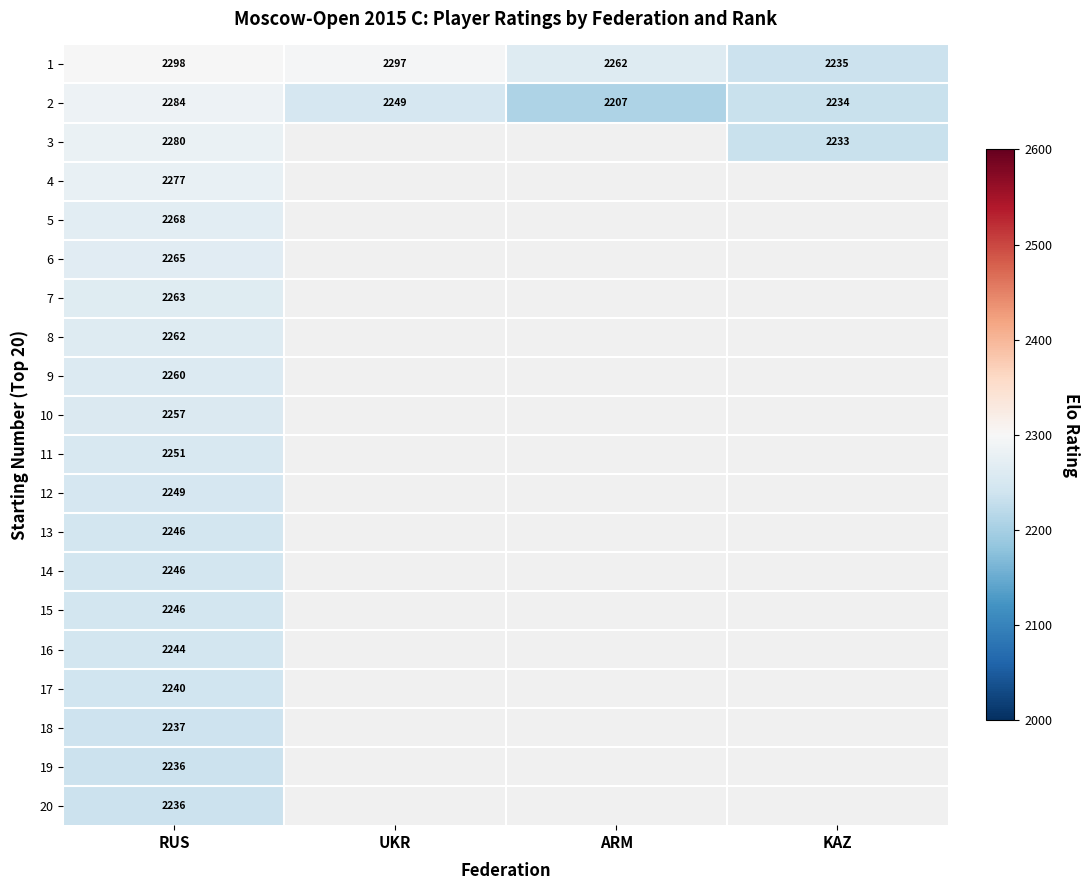

What is the difference between the maximum and minimum values in the 1 series?

63